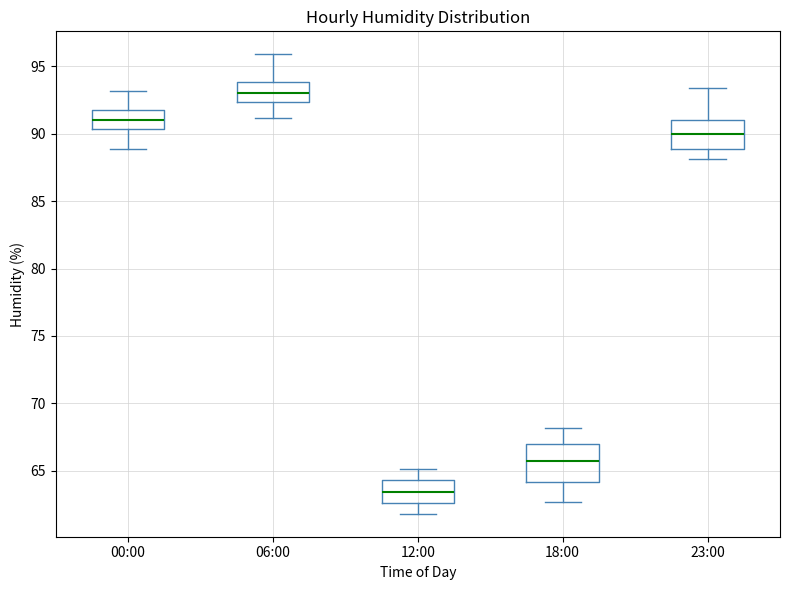

Where is the upper edge of the box for 00:00 on the y-axis? The values are not printed on the chart, so give them approximately, as read against the axis.

92.0